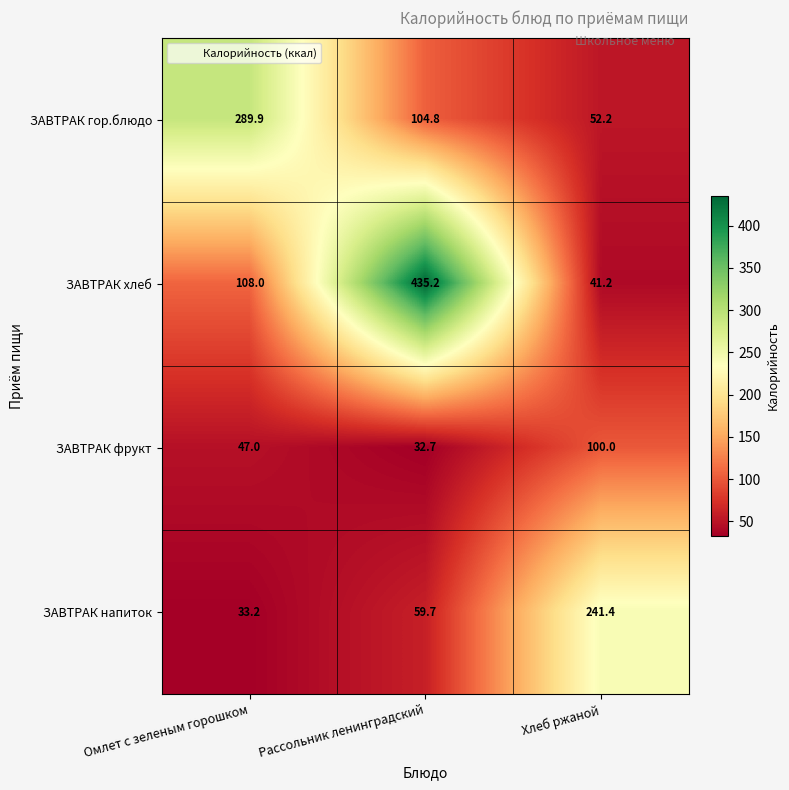

How many distinct data groups are displayed?

4